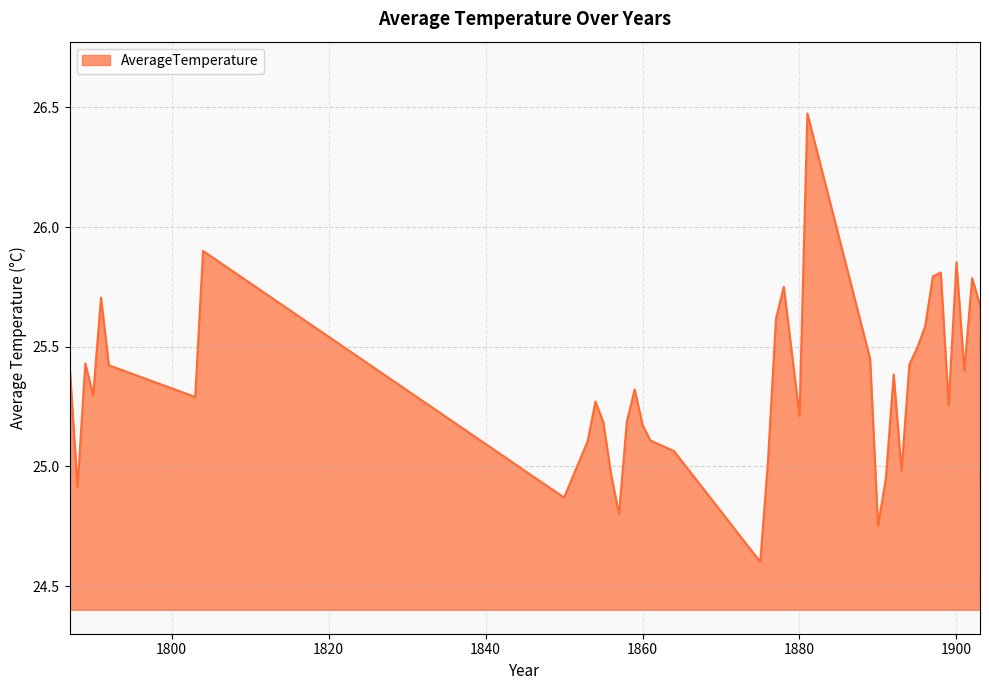

How many lines are shown in the chart?

1